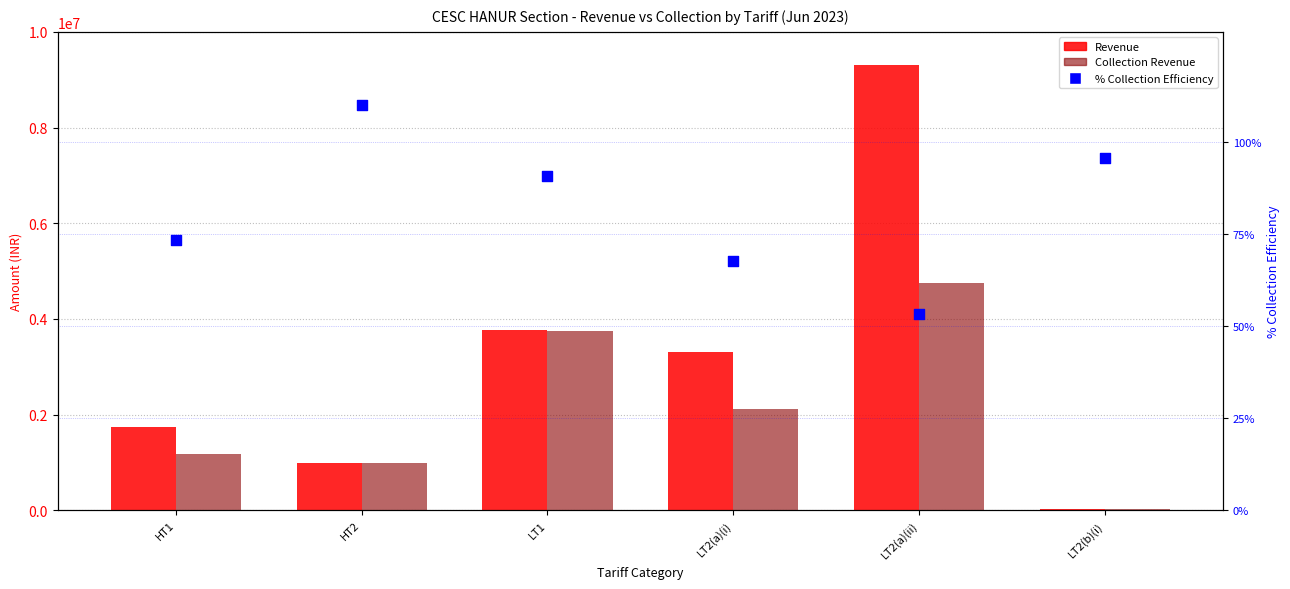

At how many categories does at least one series exceed 8731377?

1